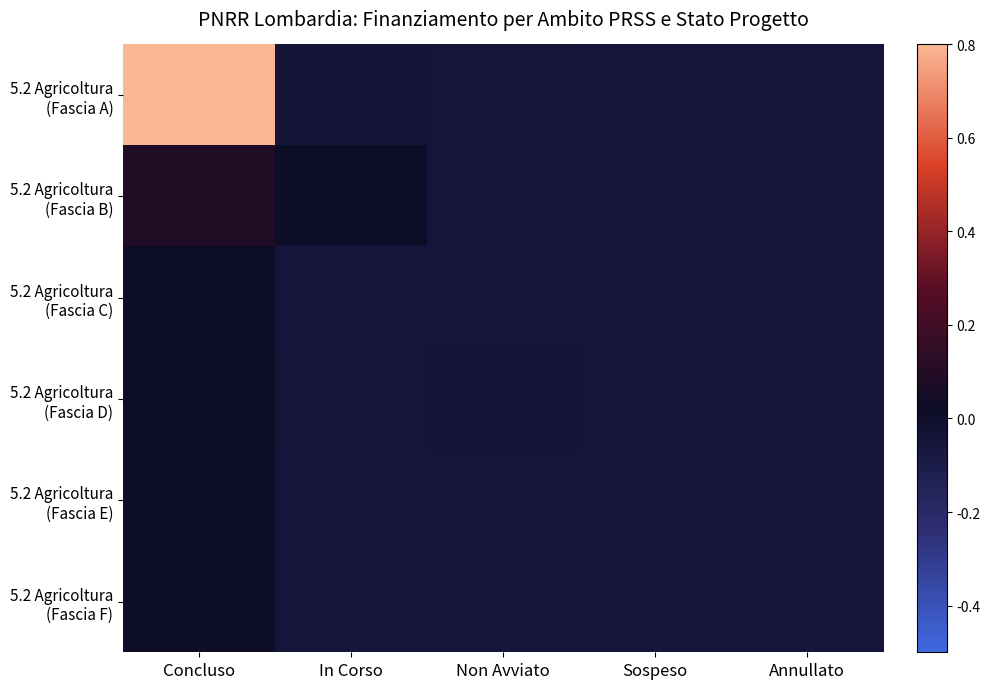

At which category does the chart reach its minimum across all series?

Sospeso